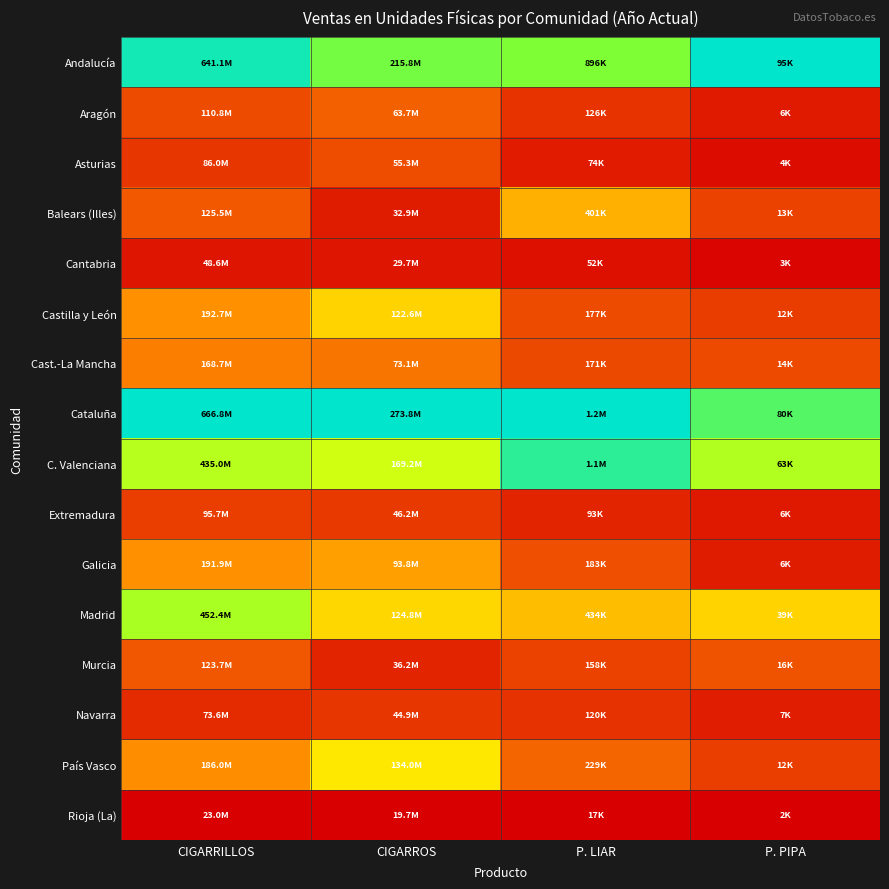

Rank the series by their maximum value, from lowest to highest.

Rioja (La), Cantabria, Navarra, Extremadura, Asturias, Murcia, Aragón, Cast.-La Mancha, Galicia, Balears (Illes), Castilla y León, País Vasco, Madrid, C. Valenciana, Andalucía, Cataluña